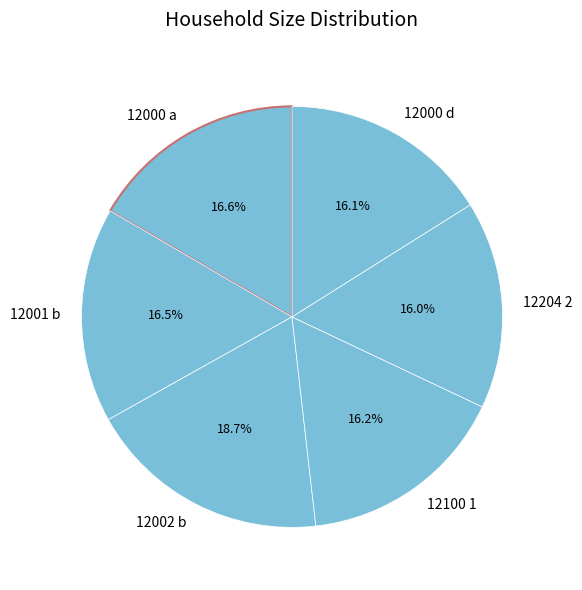

What is the ratio of the value at 12002 b to the value at 12204 2?

1.2